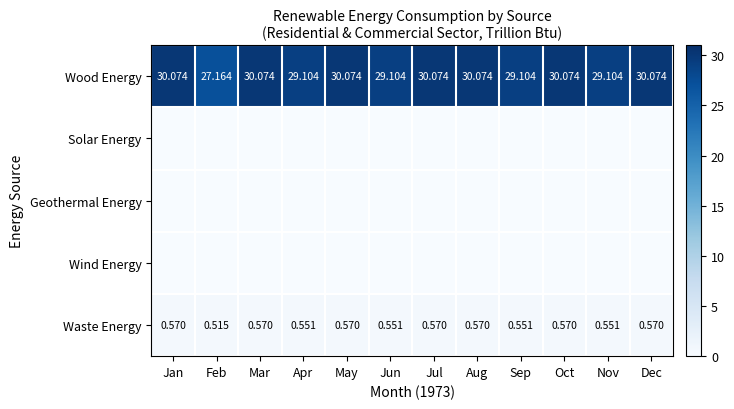

Read the Wood Energy value at Jun.

29.1